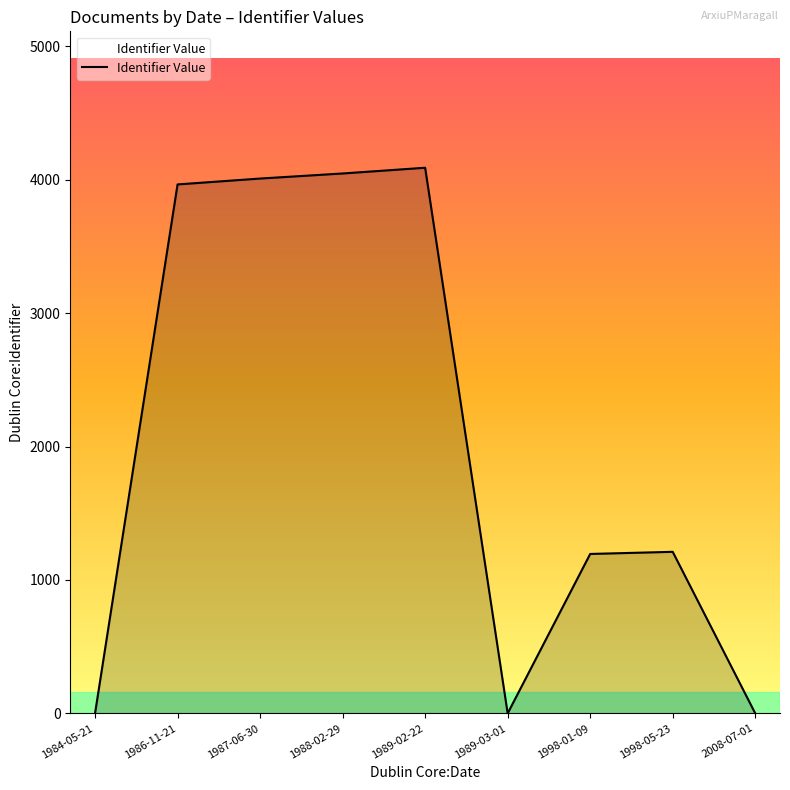

What is the difference between the maximum and minimum values?

4090